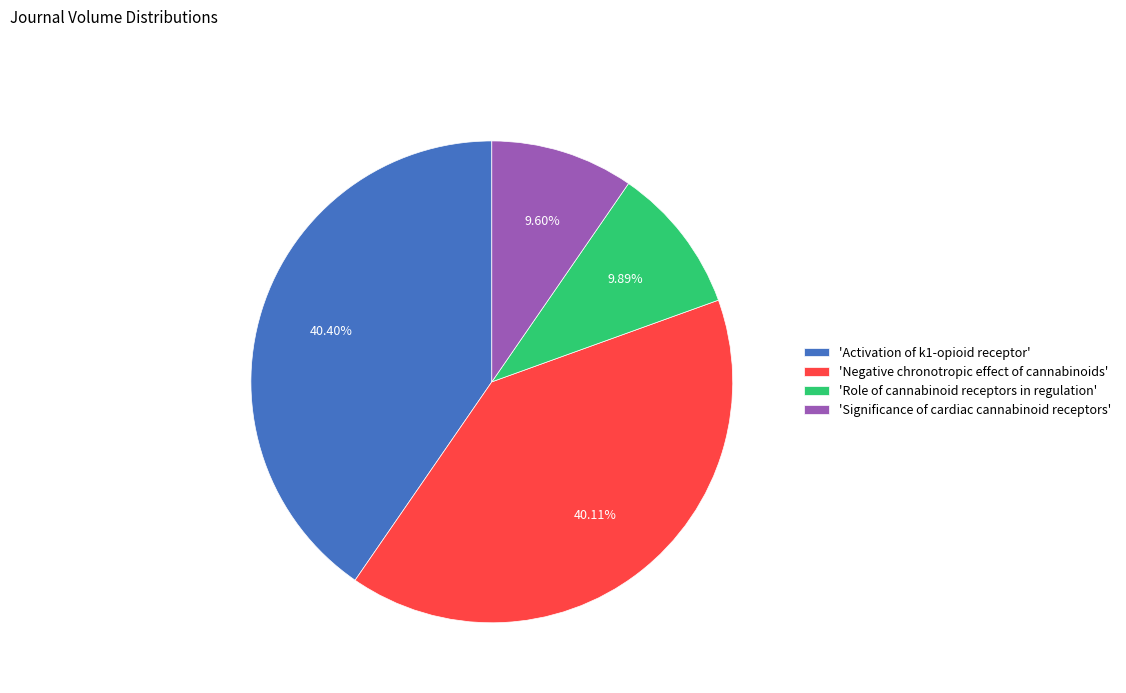

What is the ratio of the value at 'Activation of k1-opioid receptor' to the value at 'Role of cannabinoid receptors in regulation'?

4.1